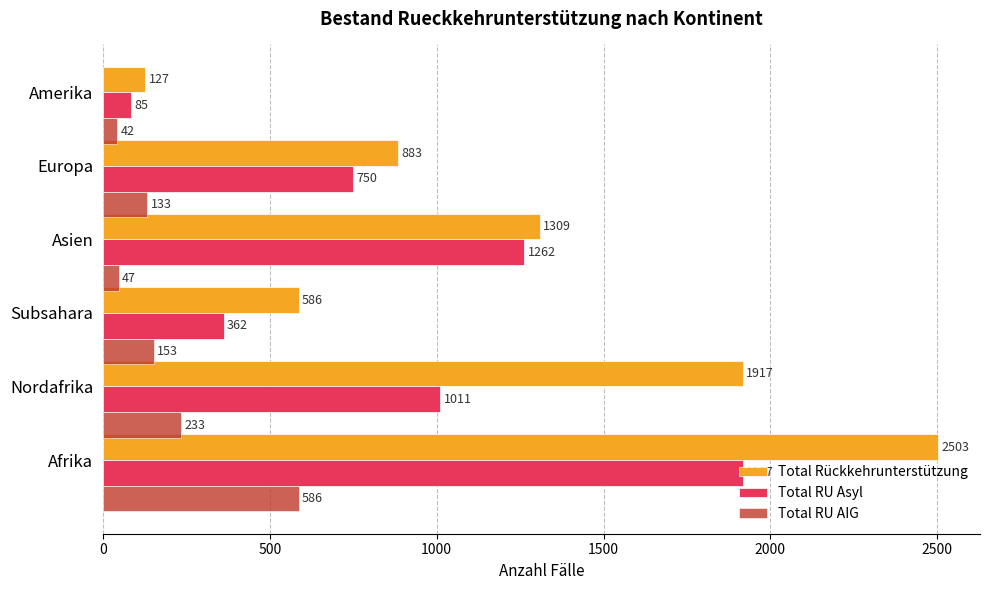

Which series has the largest total across all categories?

Total Rückkehrunterstützung